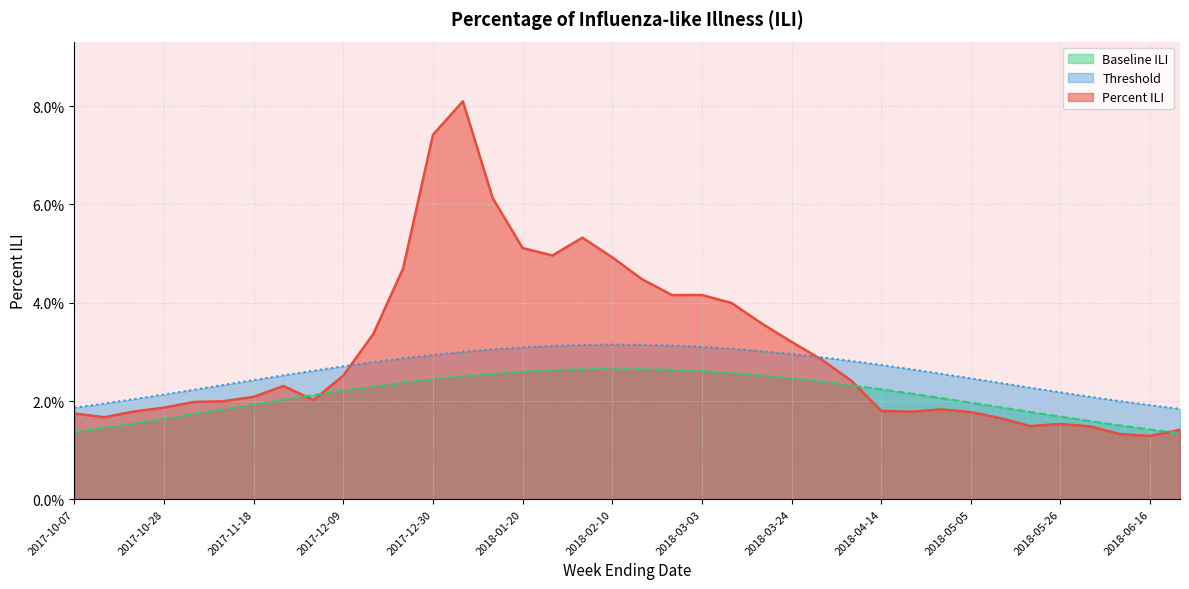

How many lines are shown in the chart?

3